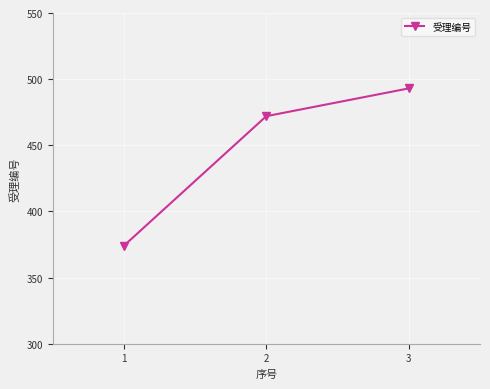

What is the difference between the values at 1 and 3?

119